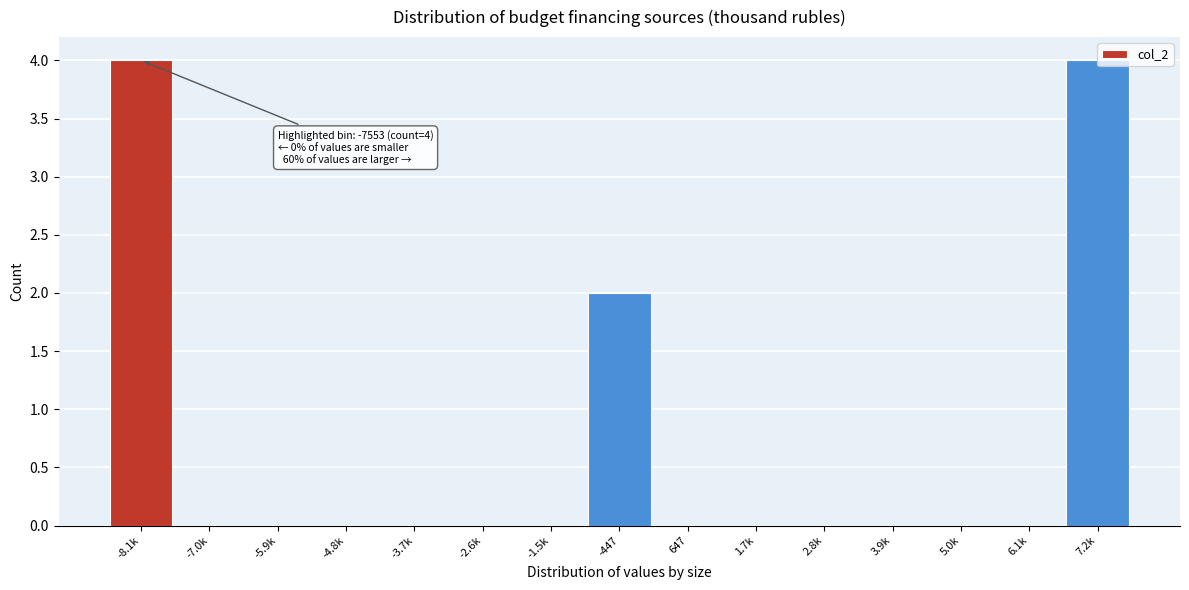

The chart shows a value of 0 at 3.9k. True or false?

True